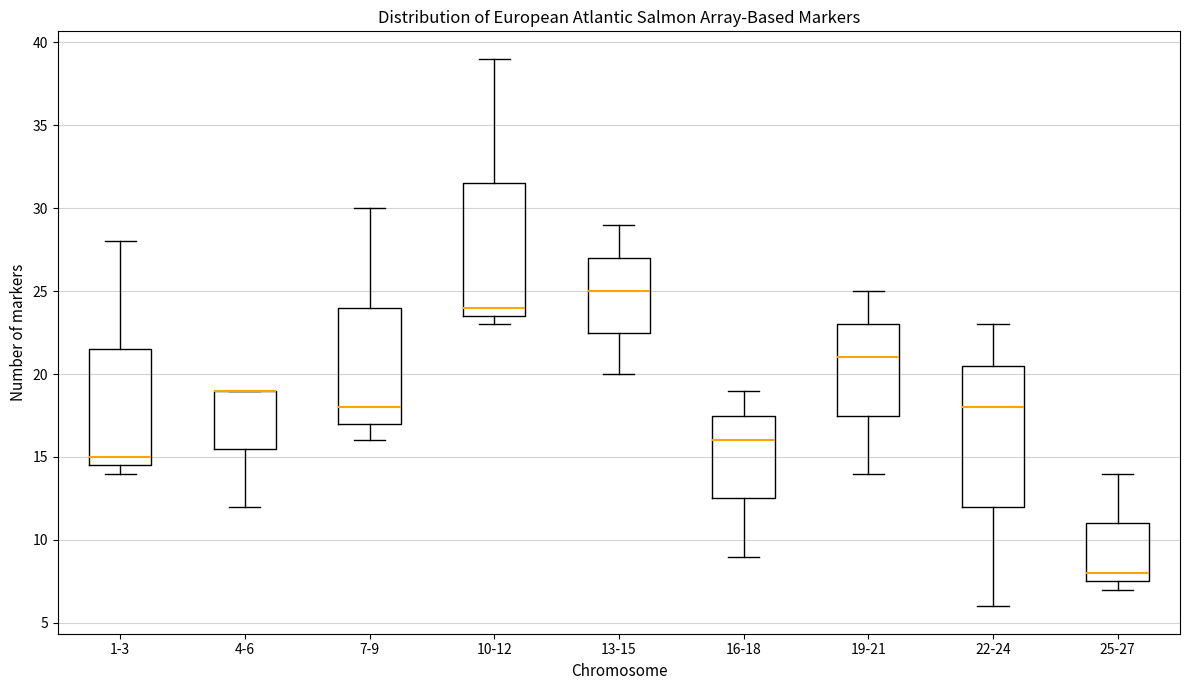

Reading left to right, transcribe this box plot: for each box, give where its median line is, the range the box spans, and where its two whiskers end, as read against the y-axis. The values are not printed on the chart, so give them approximately, as read against the axis.

1-3: median 15.0, box 14.5 to 21.5, whiskers 14.0 to 28.0
4-6: median 19.0 (drawn on the box's upper edge), box 15.5 to 19.0, whiskers 12.0 to 19.0
7-9: median 18.0, box 17.0 to 24.0, whiskers 16.0 to 30.0
10-12: median 24.0, box 23.5 to 31.5, whiskers 23.0 to 39.0
13-15: median 25.0, box 22.5 to 27.0, whiskers 20.0 to 29.0
16-18: median 16.0, box 12.5 to 17.5, whiskers 9.0 to 19.0
19-21: median 21.0, box 17.5 to 23.0, whiskers 14.0 to 25.0
22-24: median 18.0, box 12.0 to 20.5, whiskers 6.0 to 23.0
25-27: median 8.0, box 7.5 to 11.0, whiskers 7.0 to 14.0